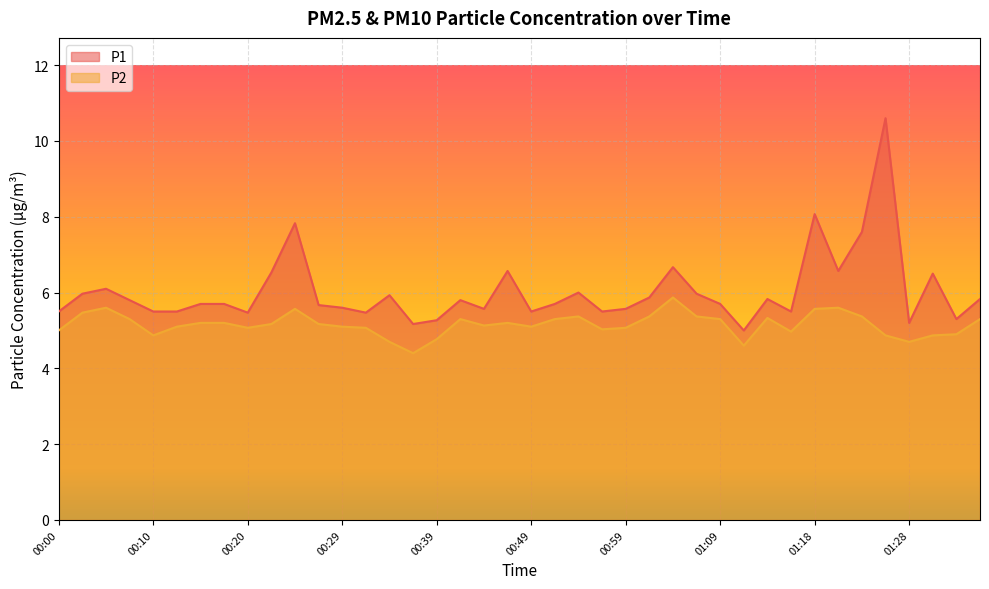

Is it true that P2 equals 3.9 at 00:25?

False